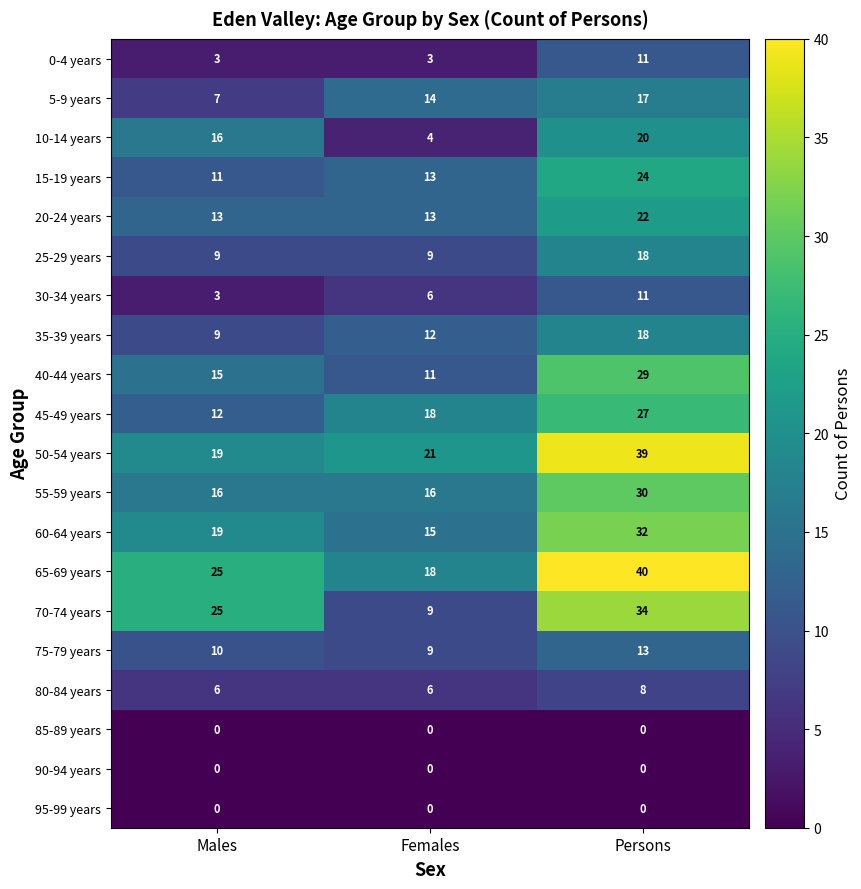

Between Males and Persons, which series saw the biggest shift?

50-54 years